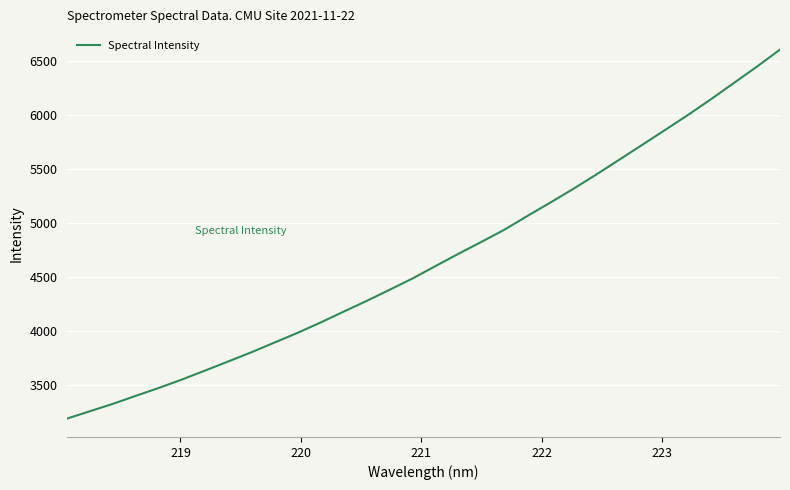

What is the greatest value displayed?

6606.6